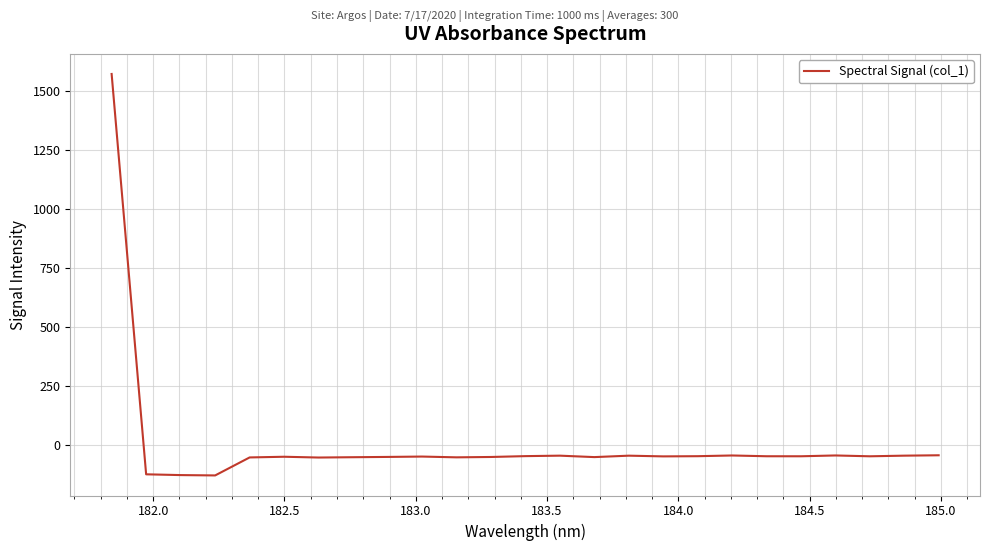

What is the difference between the maximum and minimum values?

1701.6